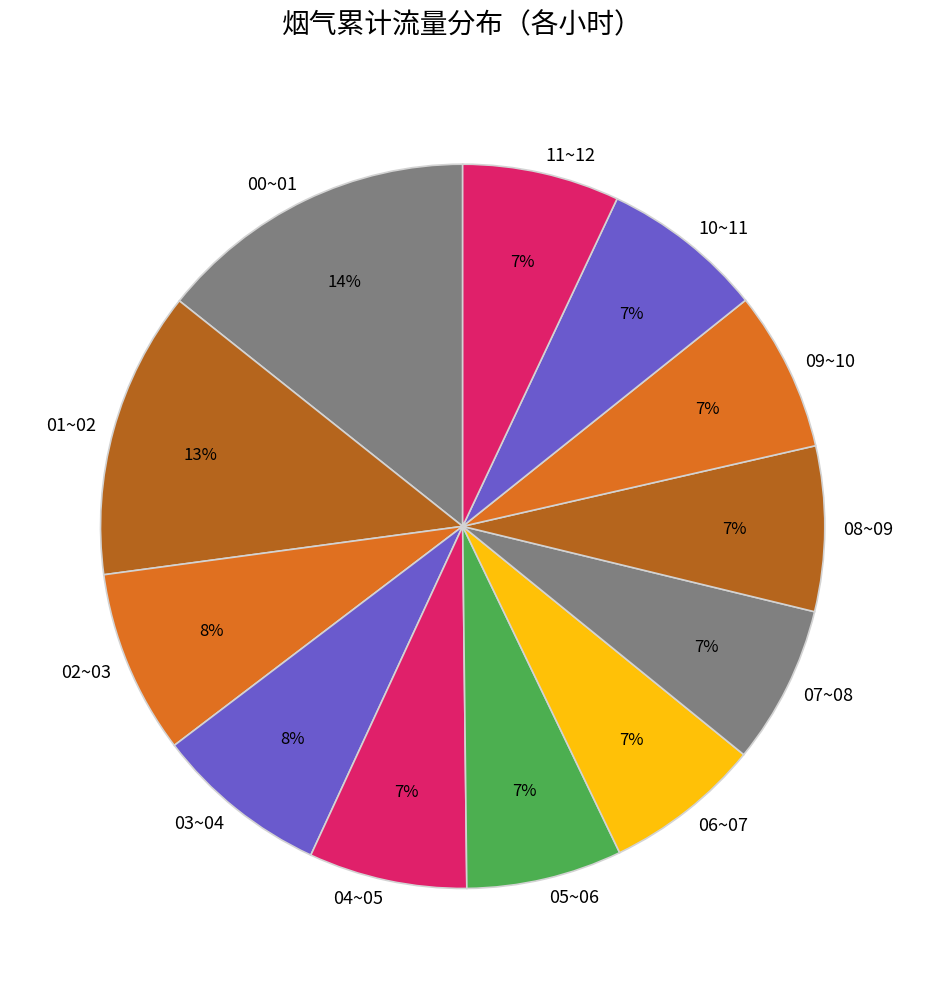

True or false: 08~09 accounts for 7% of the total.

True